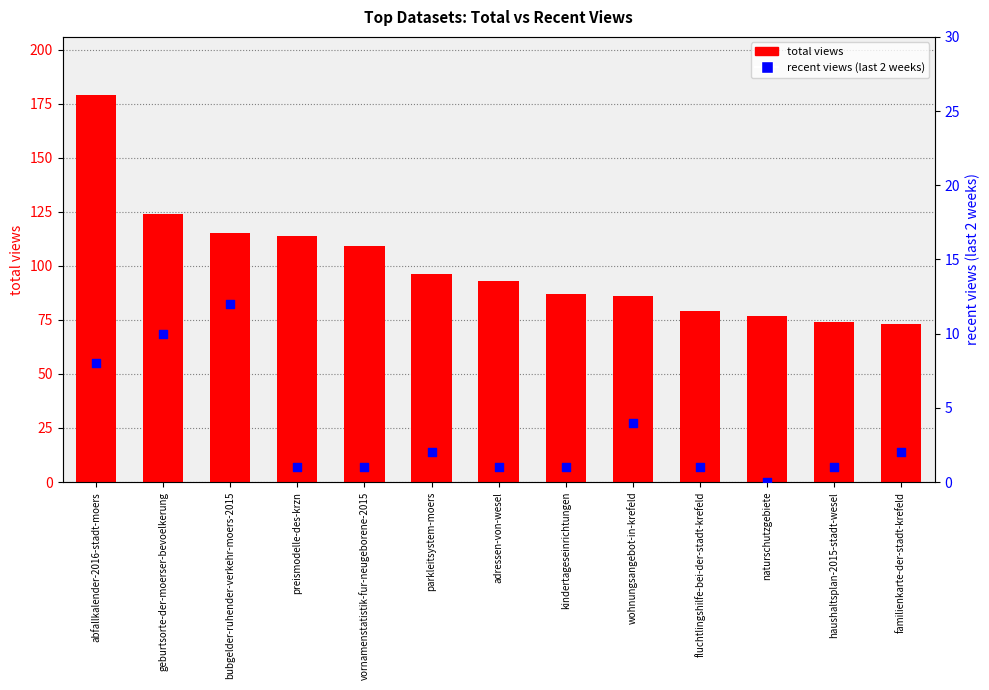

What is the total value across all series at bubgelder-ruhender-verkehr-moers-2015?

127